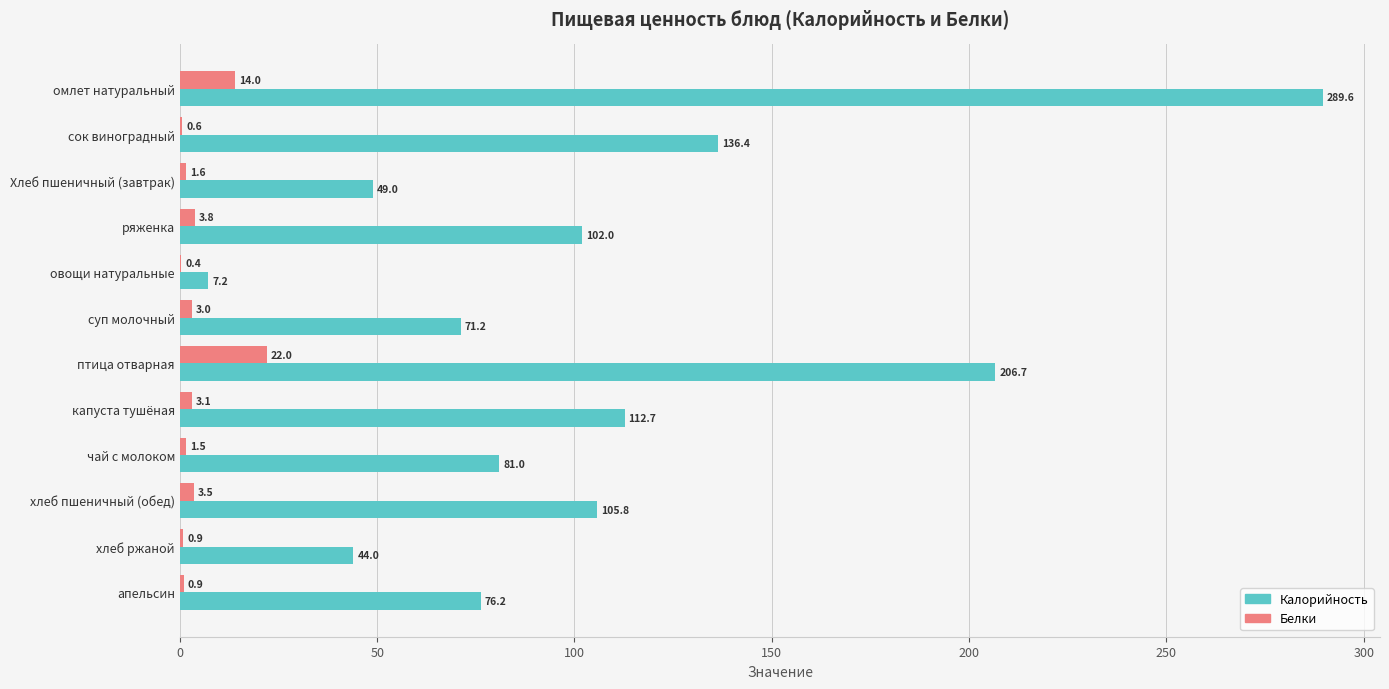

Which series changed the most between омлет натуральный and ряженка?

Калорийность